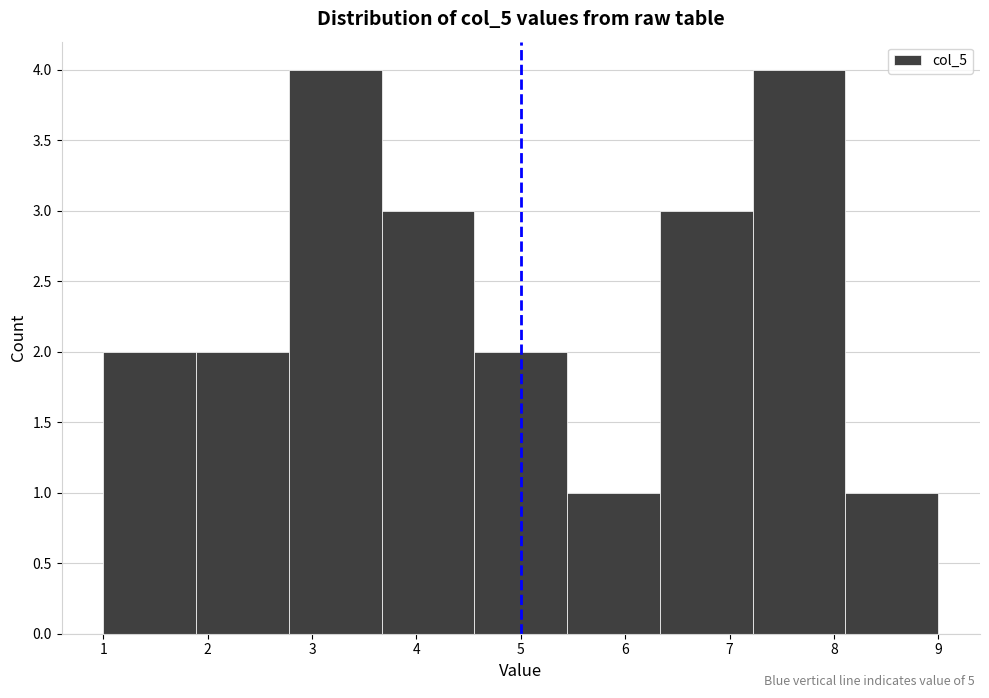

Reading left to right, transcribe this chart: for each bar, give the range it covers on the x-axis and its height. Neither the bar edges nor the heights are printed on the chart, so give them approximately, as read against the axes.

1.0 to 1.9: 2
1.9 to 2.8: 2
2.8 to 3.7: 4
3.7 to 4.6: 3
4.6 to 5.4: 2
5.4 to 6.3: 1
6.3 to 7.2: 3
7.2 to 8.1: 4
8.1 to 9.0: 1